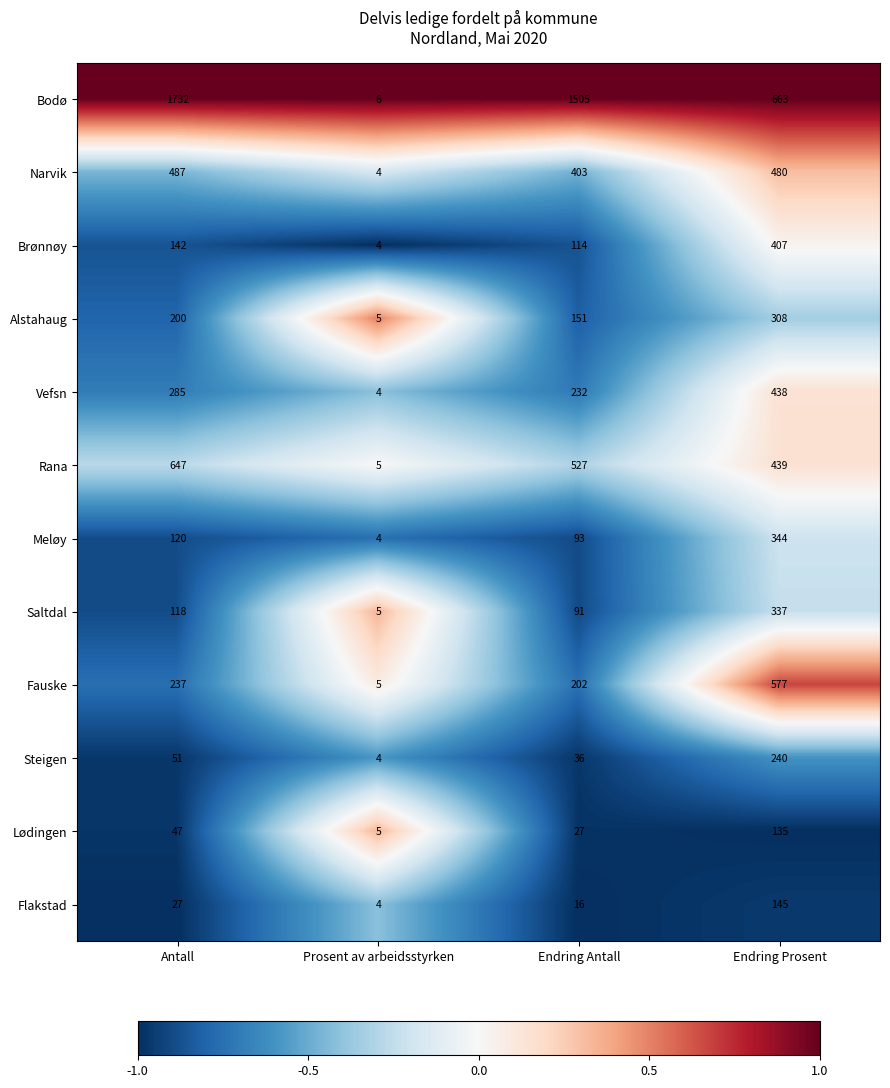

Count the number of data series in this chart.

12